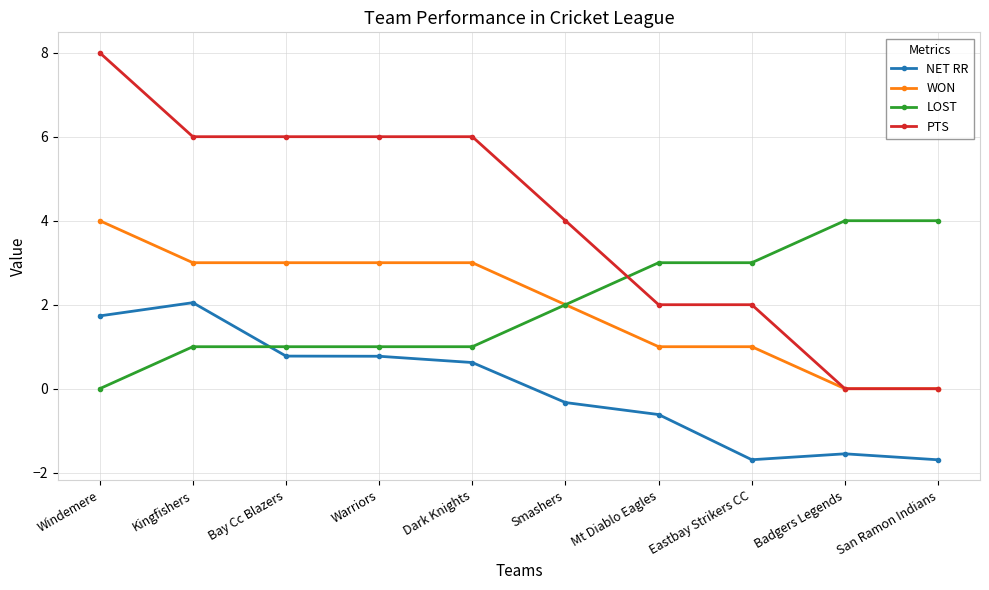

What is the spread (max minus min) of values at Mt Diablo Eagles?

3.6